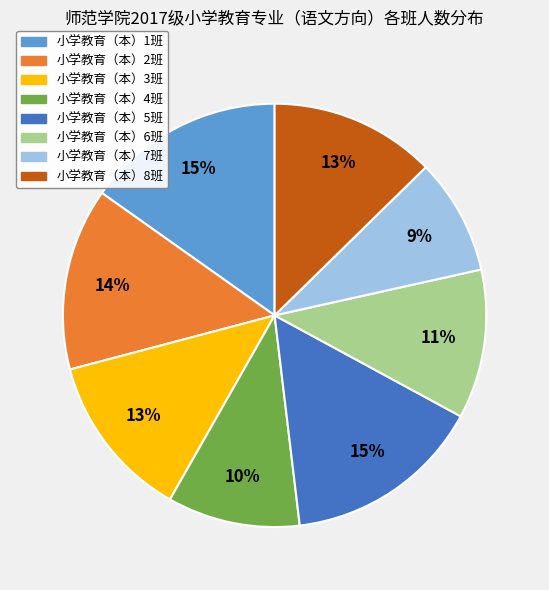

To the nearest percent, what portion does 小学教育（本）5班 represent?

15%